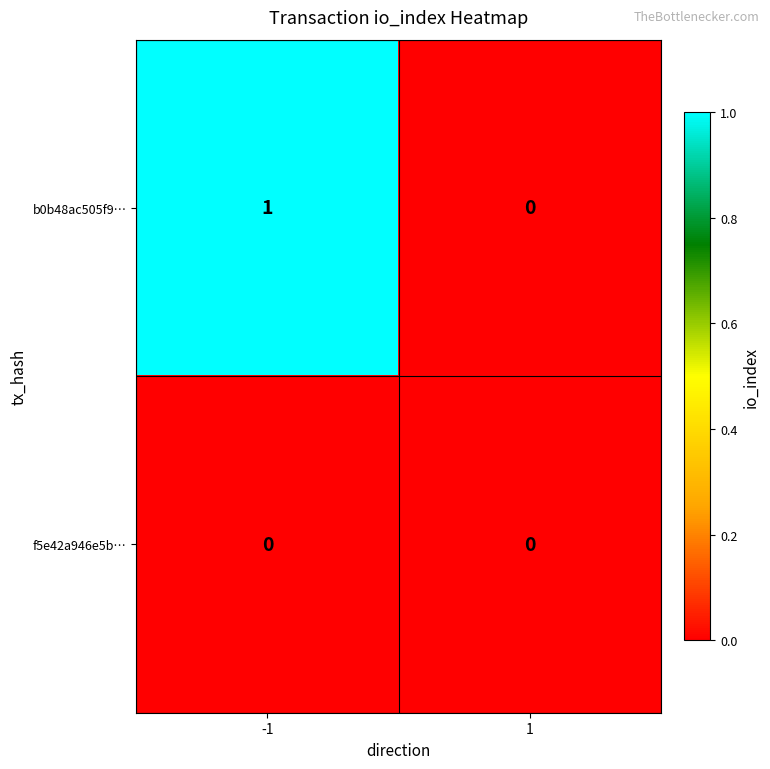

What is the greatest value displayed?

1